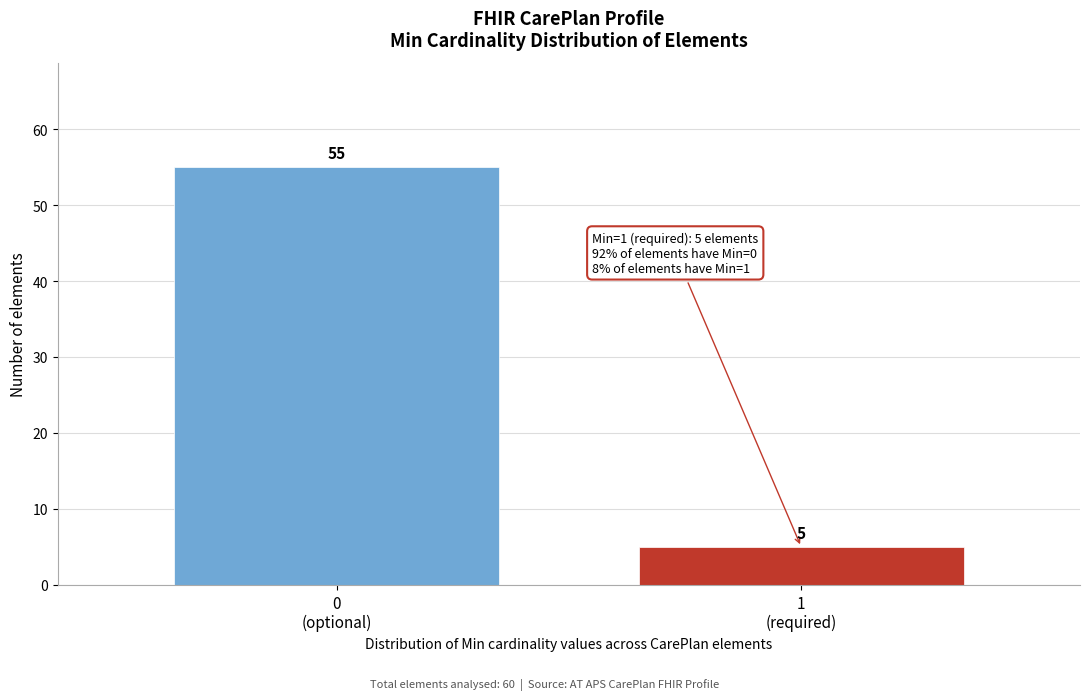

Reading right to left, what are all the values shown in this chart?

5	55